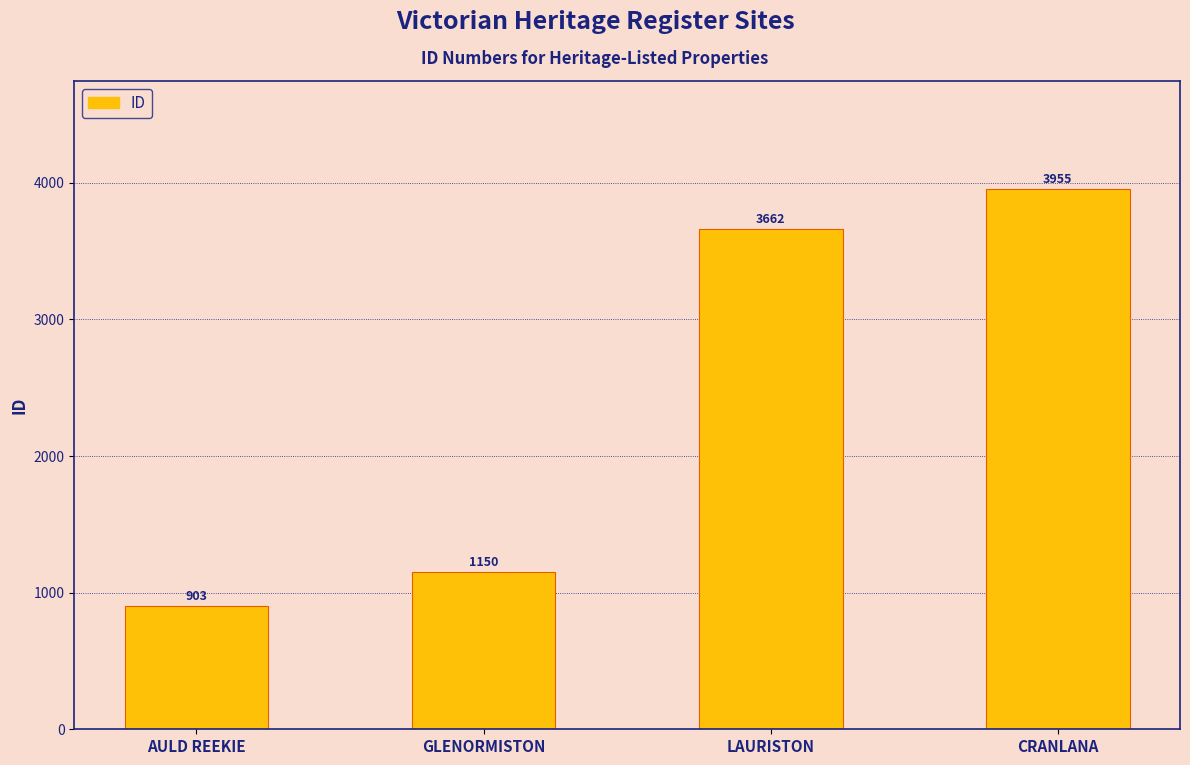

Count the number of categories in the chart.

4